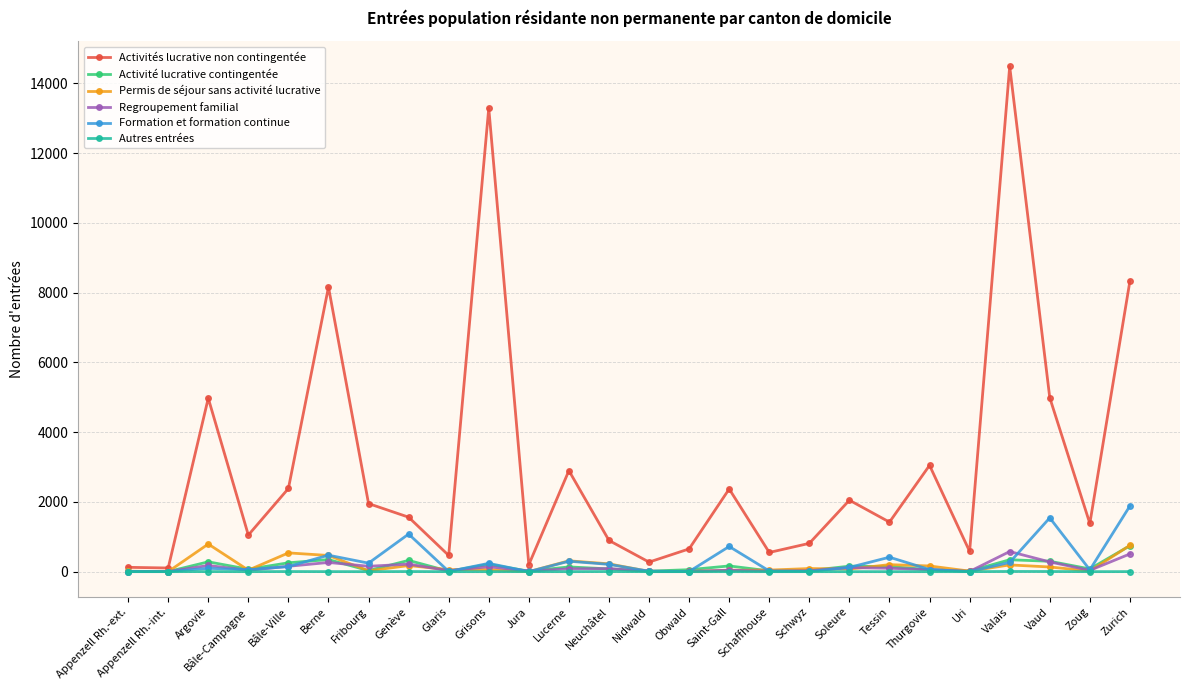

What is the spread (max minus min) of values at Vaud?

4984